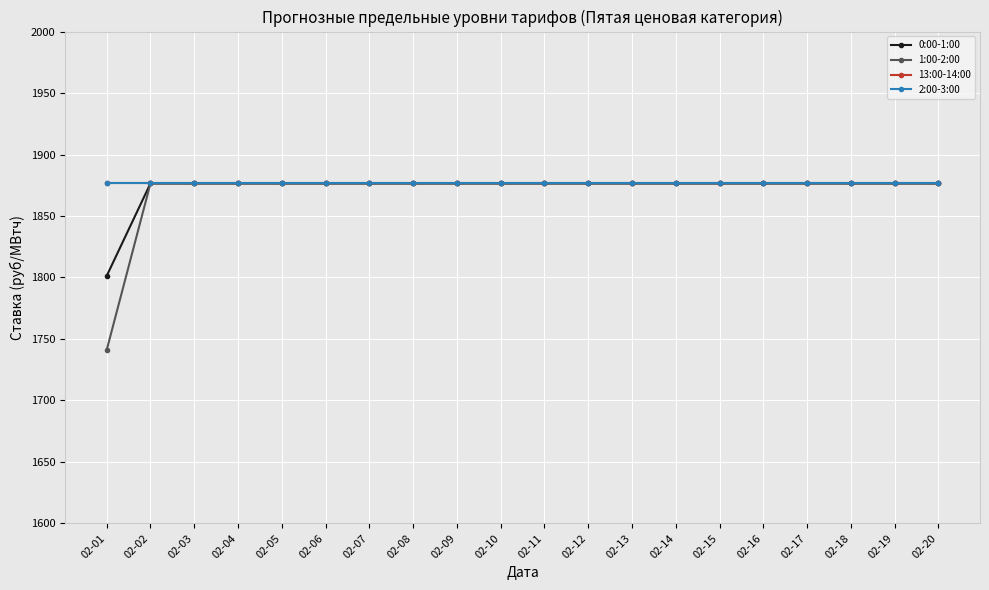

True or false: 13:00-14:00 and 1:00-2:00 intersect in this chart.

False